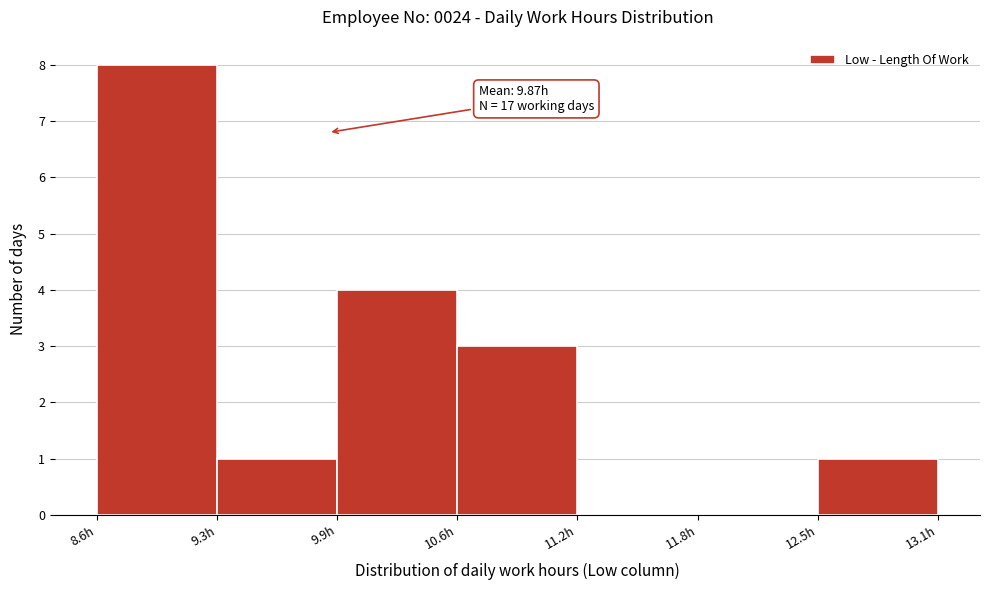

Over which range of the x-axis is the bar tallest?

8.64 to 9.28